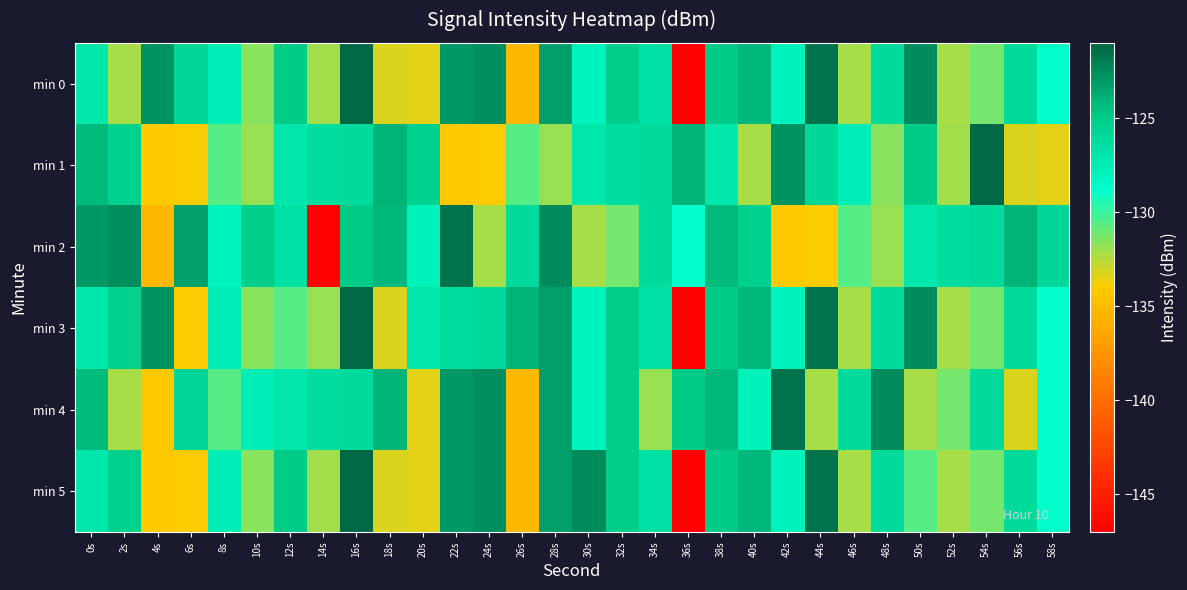

What is the total value across all series at 54s?

-766.9